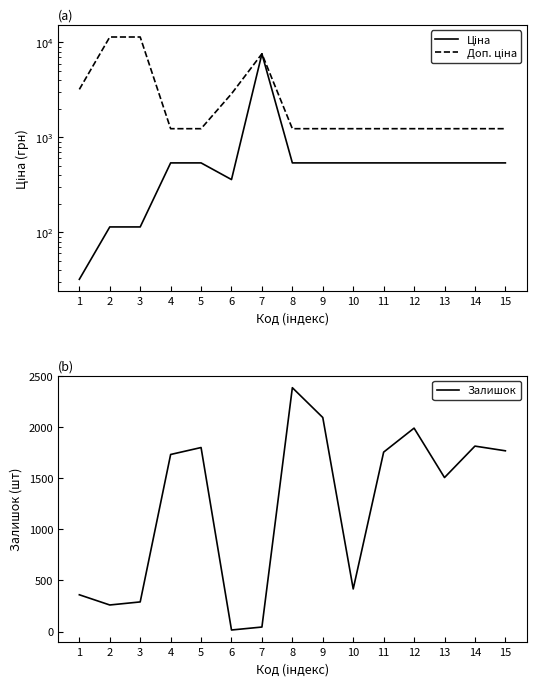

What is the difference between the maximum and second lowest values in the Ціна series?

7482.4